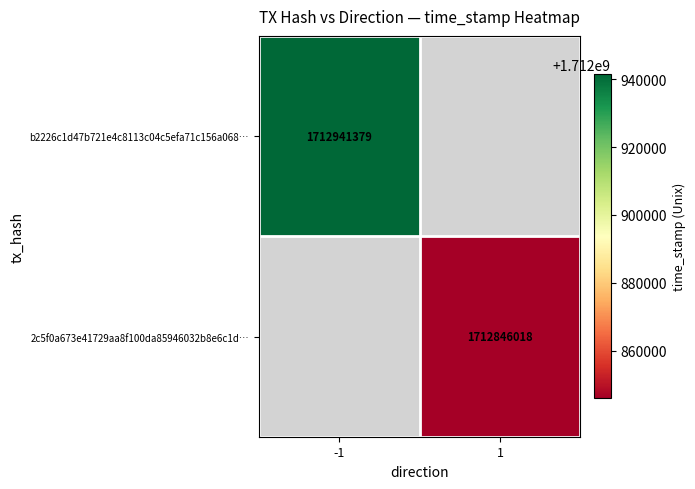

Is it true that 2c5f0a673e41729aa8f100da85946032b8e6c1d… equals 928683023 at 1?

False